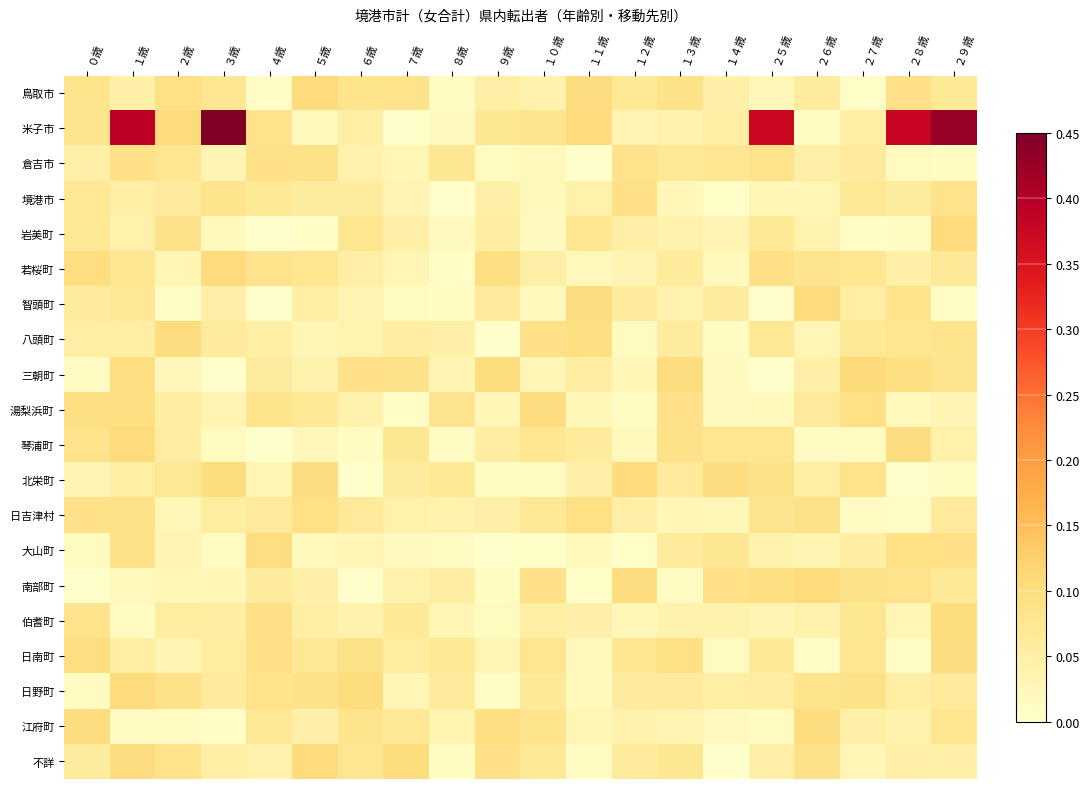

Reading left to right, extract all data points from this chart.

鳥取市: ０歳=0.1	１歳=0.0	２歳=0.1	３歳=0.1	４歳=0.0	５歳=0.1	６歳=0.1	７歳=0.1	８歳=0.0	９歳=0.0	１０歳=0.0	１１歳=0.1	１２歳=0.1	１３歳=0.1	１４歳=0.0	２５歳=0.0	２６歳=0.1	２７歳=0.0	２８歳=0.1	２９歳=0.1
米子市: ０歳=0.1	１歳=0.4	２歳=0.1	３歳=0.5	４歳=0.1	５歳=0.0	６歳=0.0	７歳=0.0	８歳=0.0	９歳=0.1	１０歳=0.1	１１歳=0.1	１２歳=0.0	１３歳=0.0	１４歳=0.0	２５歳=0.4	２６歳=0.0	２７歳=0.1	２８歳=0.4	２９歳=0.4
倉吉市: ０歳=0.0	１歳=0.1	２歳=0.1	３歳=0.0	４歳=0.1	５歳=0.1	６歳=0.0	７歳=0.0	８歳=0.1	９歳=0.0	１０歳=0.0	１１歳=0.0	１２歳=0.1	１３歳=0.1	１４歳=0.1	２５歳=0.1	２６歳=0.0	２７歳=0.1	２８歳=0.0	２９歳=0.0
境港市: ０歳=0.1	１歳=0.1	２歳=0.1	３歳=0.1	４歳=0.1	５歳=0.1	６歳=0.1	７歳=0.0	８歳=0.0	９歳=0.0	１０歳=0.0	１１歳=0.0	１２歳=0.1	１３歳=0.0	１４歳=0.0	２５歳=0.0	２６歳=0.0	２７歳=0.1	２８歳=0.1	２９歳=0.1
岩美町: ０歳=0.1	１歳=0.0	２歳=0.1	３歳=0.0	４歳=0.0	５歳=0.0	６歳=0.1	７歳=0.0	８歳=0.0	９歳=0.1	１０歳=0.0	１１歳=0.1	１２歳=0.0	１３歳=0.0	１４歳=0.0	２５歳=0.1	２６歳=0.0	２７歳=0.0	２８歳=0.0	２９歳=0.1
若桜町: ０歳=0.1	１歳=0.1	２歳=0.0	３歳=0.1	４歳=0.1	５歳=0.1	６歳=0.0	７歳=0.0	８歳=0.0	９歳=0.1	１０歳=0.0	１１歳=0.0	１２歳=0.0	１３歳=0.1	１４歳=0.0	２５歳=0.1	２６歳=0.1	２７歳=0.1	２８歳=0.0	２９歳=0.1
智頭町: ０歳=0.1	１歳=0.1	２歳=0.0	３歳=0.0	４歳=0.0	５歳=0.1	６歳=0.0	７歳=0.0	８歳=0.0	９歳=0.1	１０歳=0.0	１１歳=0.1	１２歳=0.1	１３歳=0.0	１４歳=0.1	２５歳=0.0	２６歳=0.1	２７歳=0.1	２８歳=0.1	２９歳=0.0
八頭町: ０歳=0.1	１歳=0.1	２歳=0.1	３歳=0.1	４歳=0.1	５歳=0.0	６歳=0.0	７歳=0.1	８歳=0.0	９歳=0.0	１０歳=0.1	１１歳=0.1	１２歳=0.0	１３歳=0.1	１４歳=0.0	２５歳=0.1	２６歳=0.0	２７歳=0.1	２８歳=0.1	２９歳=0.1
三朝町: ０歳=0.0	１歳=0.1	２歳=0.0	３歳=0.0	４歳=0.1	５歳=0.0	６歳=0.1	７歳=0.1	８歳=0.0	９歳=0.1	１０歳=0.0	１１歳=0.1	１２歳=0.0	１３歳=0.1	１４歳=0.0	２５歳=0.0	２６歳=0.0	２７歳=0.1	２８歳=0.1	２９歳=0.1
湯梨浜町: ０歳=0.1	１歳=0.1	２歳=0.1	３歳=0.0	４歳=0.1	５歳=0.1	６歳=0.0	７歳=0.0	８歳=0.1	９歳=0.0	１０歳=0.1	１１歳=0.0	１２歳=0.0	１３歳=0.1	１４歳=0.0	２５歳=0.0	２６歳=0.1	２７歳=0.1	２８歳=0.0	２９歳=0.0
琴浦町: ０歳=0.1	１歳=0.1	２歳=0.1	３歳=0.0	４歳=0.0	５歳=0.0	６歳=0.0	７歳=0.1	８歳=0.0	９歳=0.1	１０歳=0.1	１１歳=0.1	１２歳=0.0	１３歳=0.1	１４歳=0.1	２５歳=0.1	２６歳=0.0	２７歳=0.0	２８歳=0.1	２９歳=0.0
北栄町: ０歳=0.0	１歳=0.1	２歳=0.1	３歳=0.1	４歳=0.0	５歳=0.1	６歳=0.0	７歳=0.1	８歳=0.1	９歳=0.0	１０歳=0.0	１１歳=0.0	１２歳=0.1	１３歳=0.1	１４歳=0.1	２５歳=0.1	２６歳=0.0	２７歳=0.1	２８歳=0.0	２９歳=0.0
日吉津村: ０歳=0.1	１歳=0.1	２歳=0.0	３歳=0.1	４歳=0.1	５歳=0.1	６歳=0.1	７歳=0.0	８歳=0.0	９歳=0.0	１０歳=0.1	１１歳=0.1	１２歳=0.0	１３歳=0.0	１４歳=0.0	２５歳=0.1	２６歳=0.1	２７歳=0.0	２８歳=0.0	２９歳=0.1
大山町: ０歳=0.0	１歳=0.1	２歳=0.0	３歳=0.0	４歳=0.1	５歳=0.0	６歳=0.0	７歳=0.0	８歳=0.0	９歳=0.0	１０歳=0.0	１１歳=0.0	１２歳=0.0	１３歳=0.1	１４歳=0.1	２５歳=0.0	２６歳=0.0	２７歳=0.1	２８歳=0.1	２９歳=0.1
南部町: ０歳=0.0	１歳=0.0	２歳=0.0	３歳=0.0	４歳=0.1	５歳=0.0	６歳=0.0	７歳=0.0	８歳=0.1	９歳=0.0	１０歳=0.1	１１歳=0.0	１２歳=0.1	１３歳=0.0	１４歳=0.1	２５歳=0.1	２６歳=0.1	２７歳=0.1	２８歳=0.1	２９歳=0.1
伯耆町: ０歳=0.1	１歳=0.0	２歳=0.1	３歳=0.1	４歳=0.1	５歳=0.0	６歳=0.0	７歳=0.1	８歳=0.0	９歳=0.0	１０歳=0.1	１１歳=0.0	１２歳=0.0	１３歳=0.0	１４歳=0.0	２５歳=0.0	２６歳=0.0	２７歳=0.1	２８歳=0.0	２９歳=0.1
日南町: ０歳=0.1	１歳=0.1	２歳=0.0	３歳=0.1	４歳=0.1	５歳=0.1	６歳=0.1	７歳=0.1	８歳=0.1	９歳=0.0	１０歳=0.1	１１歳=0.0	１２歳=0.1	１３歳=0.1	１４歳=0.0	２５歳=0.1	２６歳=0.0	２７歳=0.1	２８歳=0.0	２９歳=0.1
日野町: ０歳=0.0	１歳=0.1	２歳=0.1	３歳=0.1	４歳=0.1	５歳=0.1	６歳=0.1	７歳=0.0	８歳=0.1	９歳=0.0	１０歳=0.1	１１歳=0.0	１２歳=0.1	１３歳=0.1	１４歳=0.0	２５歳=0.1	２６歳=0.1	２７歳=0.1	２８歳=0.1	２９歳=0.1
江府町: ０歳=0.1	１歳=0.0	２歳=0.0	３歳=0.0	４歳=0.1	５歳=0.0	６歳=0.1	７歳=0.1	８歳=0.0	９歳=0.1	１０歳=0.1	１１歳=0.0	１２歳=0.0	１３歳=0.0	１４歳=0.0	２５歳=0.0	２６歳=0.1	２７歳=0.0	２８歳=0.0	２９歳=0.1
不詳: ０歳=0.1	１歳=0.1	２歳=0.1	３歳=0.1	４歳=0.0	５歳=0.1	６歳=0.1	７歳=0.1	８歳=0.0	９歳=0.1	１０歳=0.1	１１歳=0.0	１２歳=0.1	１３歳=0.1	１４歳=0.0	２５歳=0.0	２６歳=0.1	２７歳=0.0	２８歳=0.0	２９歳=0.0